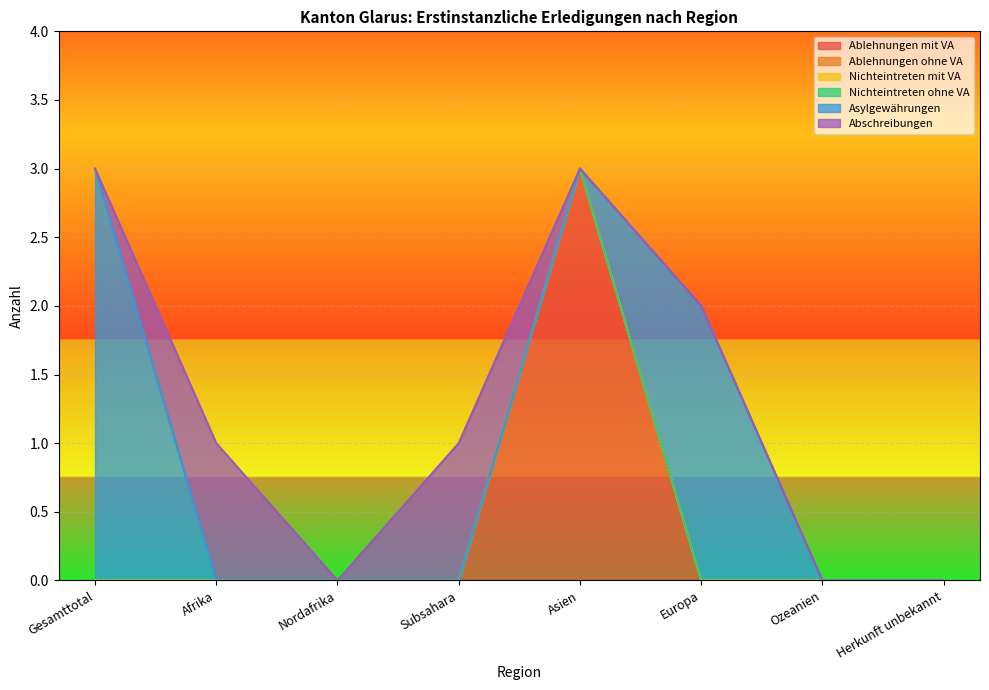

Which series has the largest range (max minus min)?

Ablehnungen mit VA